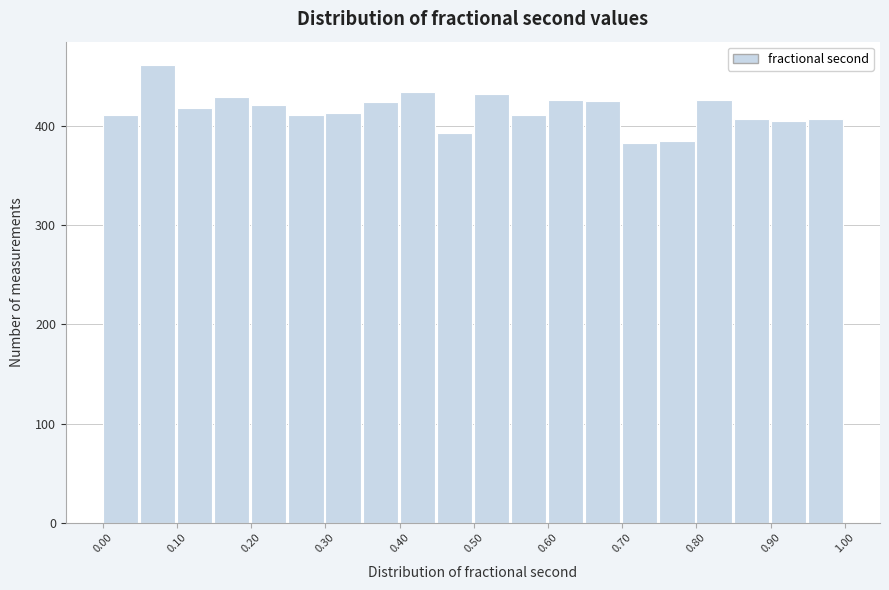

Reading left to right, transcribe this chart: for each bar, give the range it covers on the x-axis and its height. The values are not printed on the chart, so give them approximately, as read against the axis.

0.00 to 0.05: 410
0.05 to 0.10: 460
0.10 to 0.15: 420
0.15 to 0.20: 430
0.20 to 0.25: 420
0.25 to 0.30: 410
0.30 to 0.35: 410
0.35 to 0.40: 420
0.40 to 0.45: 430
0.45 to 0.50: 390
0.50 to 0.55: 430
0.55 to 0.60: 410
0.60 to 0.65: 430
0.65 to 0.70: 430
0.70 to 0.75: 380
0.75 to 0.80: 390
0.80 to 0.85: 430
0.85 to 0.90: 410
0.90 to 0.95: 410
0.95 to 1.00: 410